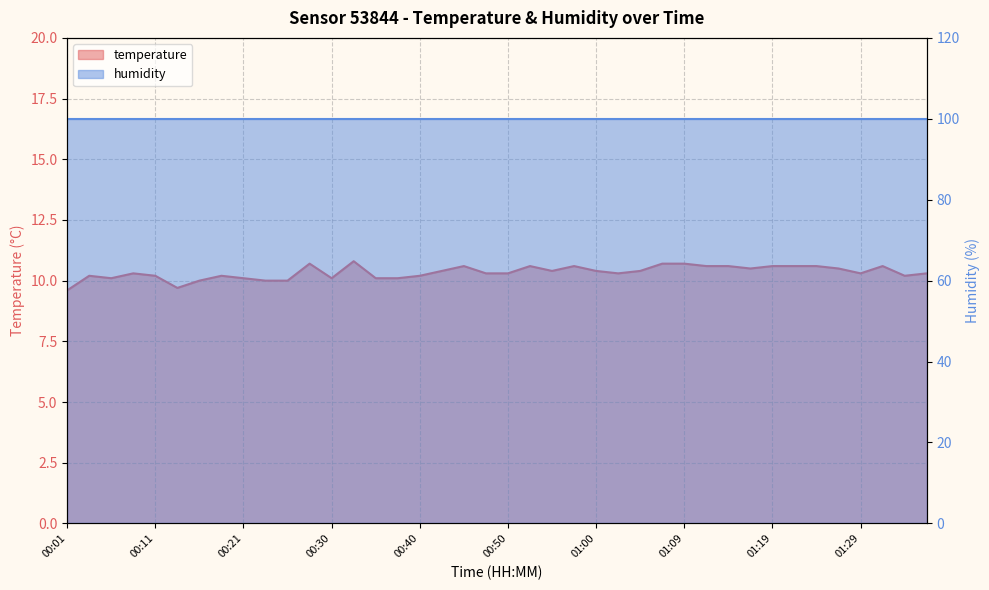

How many interior local valleys (lower than both neighbors) does the data have?

8